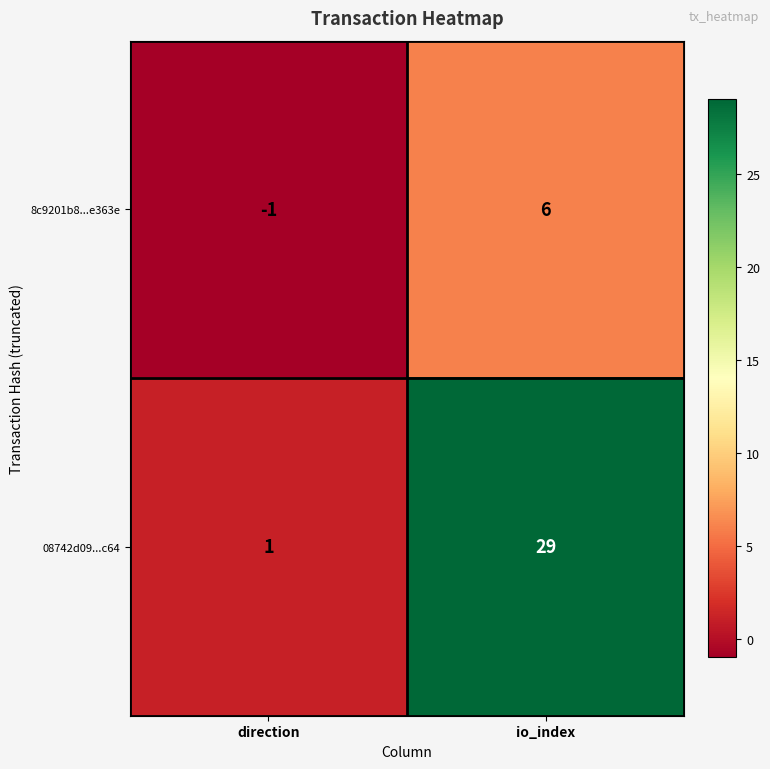

Reading left to right, what are all the values shown in this chart?

8c9201b8...e363e: direction=-1	io_index=6
08742d09...c64: direction=1	io_index=29